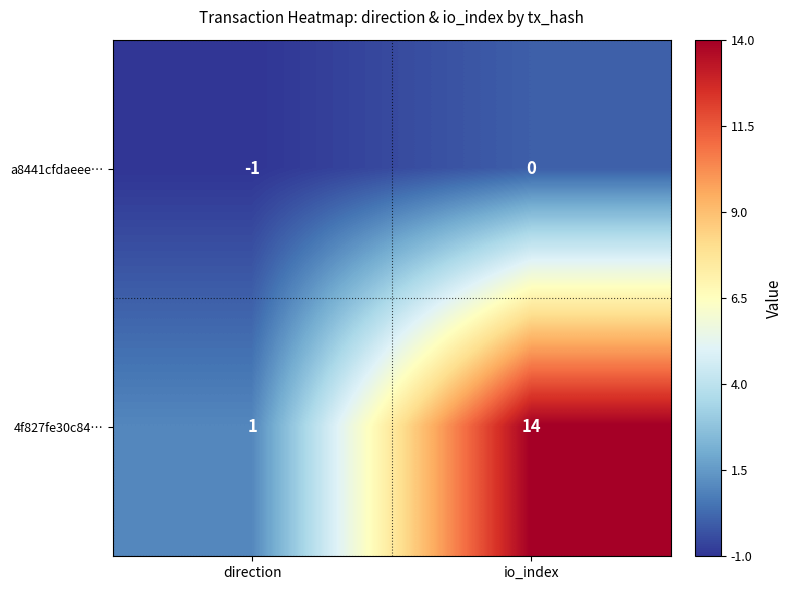

The value of 4f827fe30c84… at direction is 1. True or false?

True